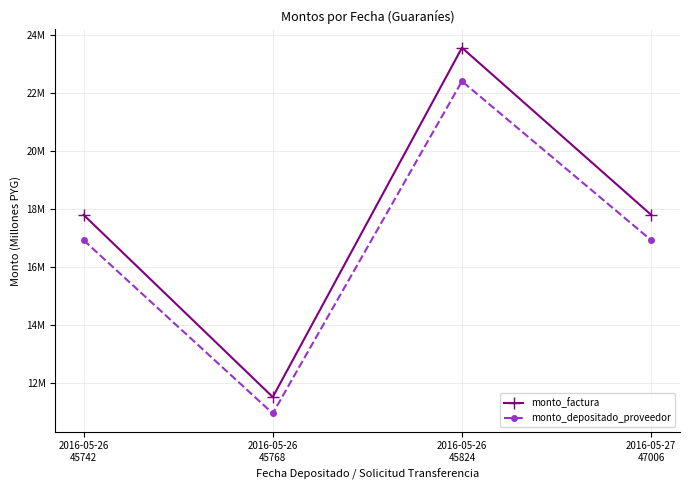

What are all the series names shown in the legend?

monto_factura, monto_depositado_proveedor